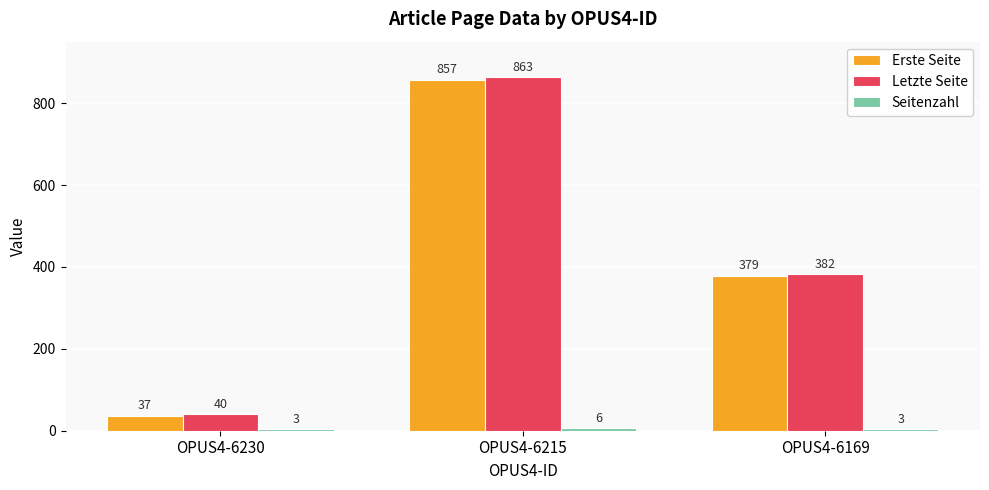

What is the average value of the Erste Seite series?

424